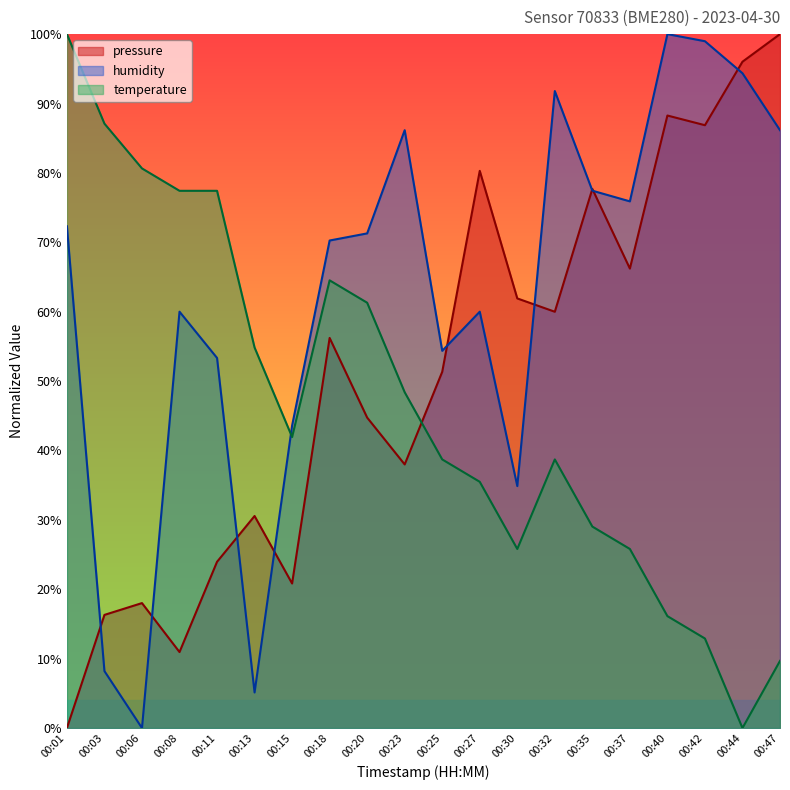

In humidity, how many points are lower than both neighbors (excluding endpoints)?

5